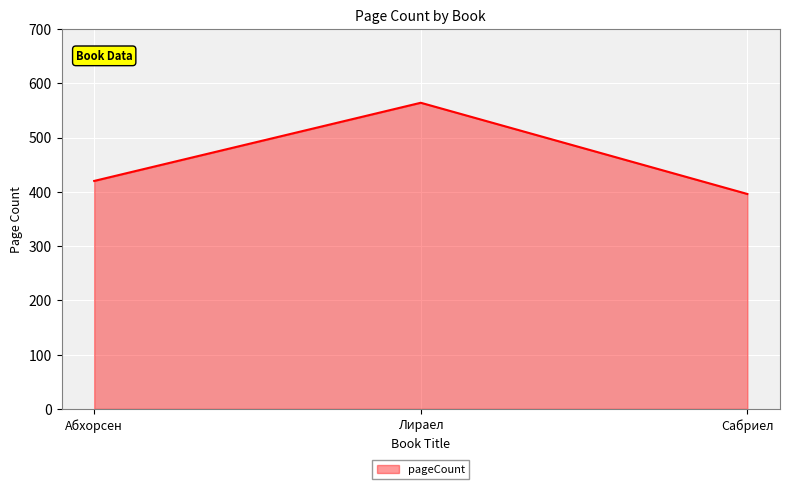

What is the ratio of the value at Сабриел to the value at Абхорсен?

0.9